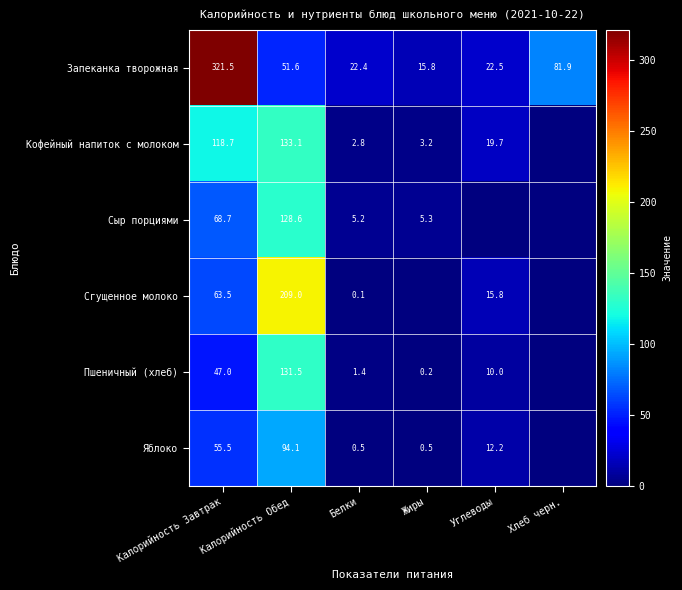

Rank the categories by Запеканка творожная value from lowest to highest.

Жиры, Белки, Углеводы, Калорийность Обед, Хлеб черн., Калорийность Завтрак